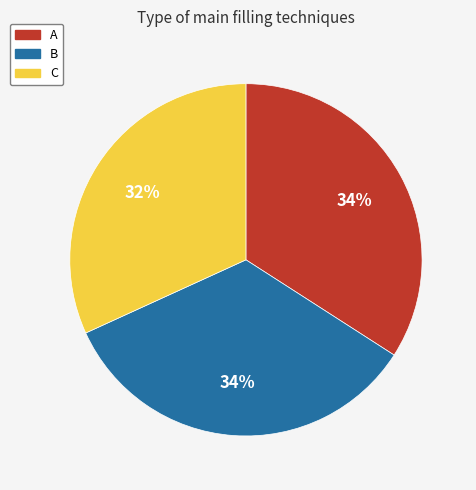

True or false: A accounts for 22% of the total.

False